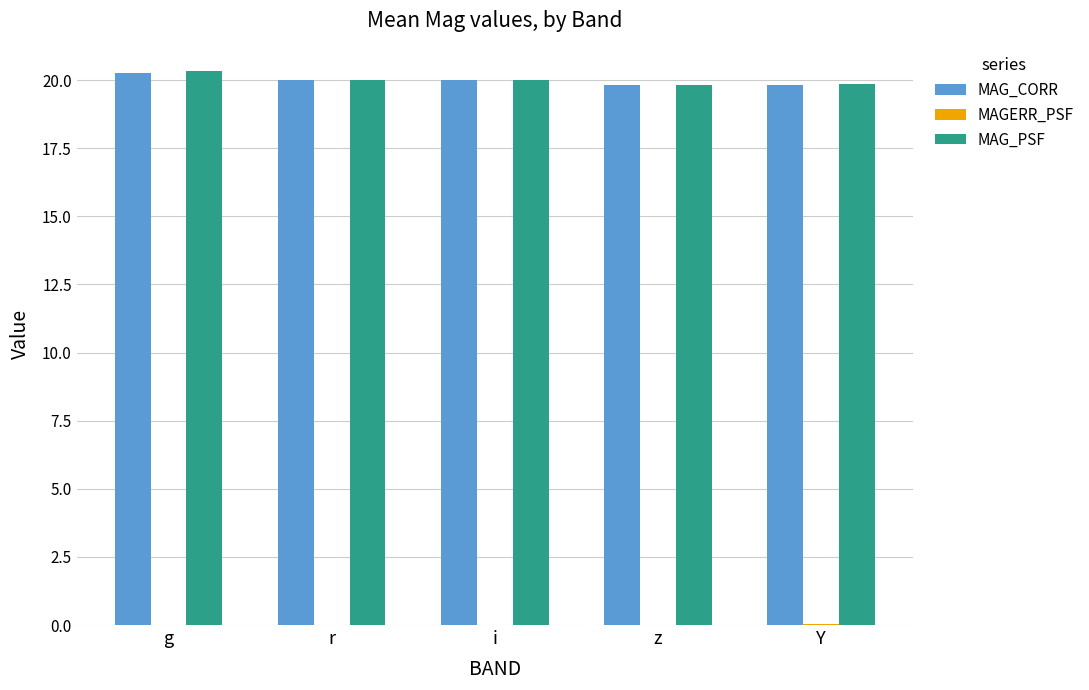

How many values in the MAG_PSF series exceed 20?

3